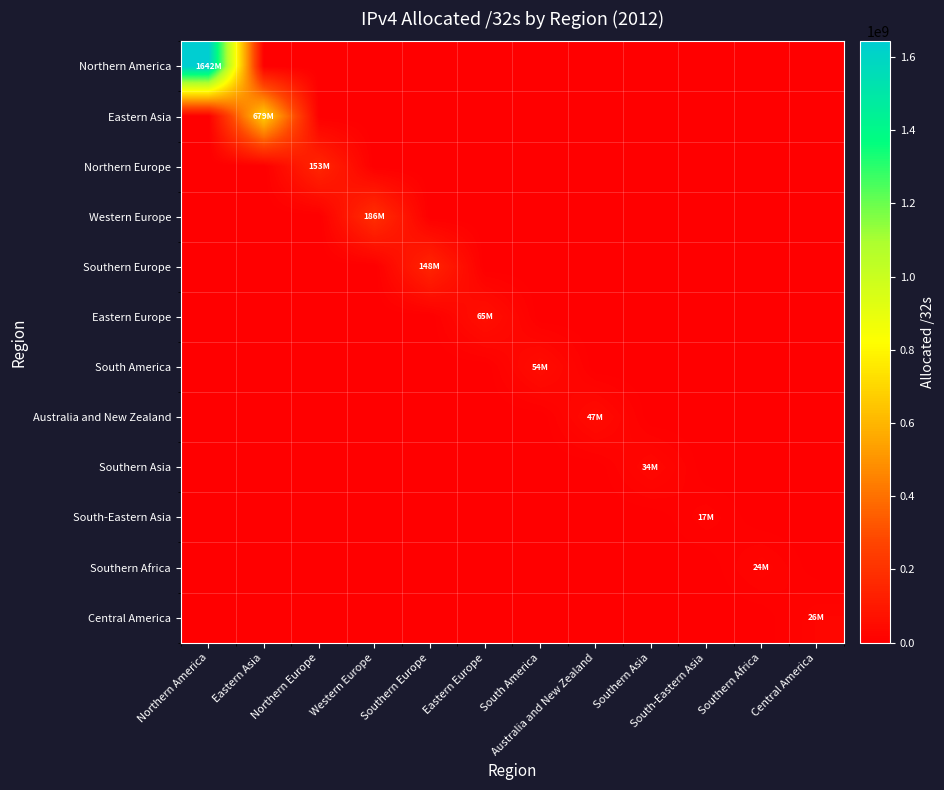

Reading left to right, what are all the values shown in this chart?

Northern America: Northern America=1642399360	Eastern Asia=0	Northern Europe=0	Western Europe=0	Southern Europe=0	Eastern Europe=0	South America=0	Australia and New Zealand=0	Southern Asia=0	South-Eastern Asia=0	Southern Africa=0	Central America=0
Eastern Asia: Northern America=0	Eastern Asia=679627264	Northern Europe=0	Western Europe=0	Southern Europe=0	Eastern Europe=0	South America=0	Australia and New Zealand=0	Southern Asia=0	South-Eastern Asia=0	Southern Africa=0	Central America=0
Northern Europe: Northern America=0	Eastern Asia=0	Northern Europe=153649976	Western Europe=0	Southern Europe=0	Eastern Europe=0	South America=0	Australia and New Zealand=0	Southern Asia=0	South-Eastern Asia=0	Southern Africa=0	Central America=0
Western Europe: Northern America=0	Eastern Asia=0	Northern Europe=0	Western Europe=186920440	Southern Europe=0	Eastern Europe=0	South America=0	Australia and New Zealand=0	Southern Asia=0	South-Eastern Asia=0	Southern Africa=0	Central America=0
Southern Europe: Northern America=0	Eastern Asia=0	Northern Europe=0	Western Europe=0	Southern Europe=148763408	Eastern Europe=0	South America=0	Australia and New Zealand=0	Southern Asia=0	South-Eastern Asia=0	Southern Africa=0	Central America=0
Eastern Europe: Northern America=0	Eastern Asia=0	Northern Europe=0	Western Europe=0	Southern Europe=0	Eastern Europe=65864328	South America=0	Australia and New Zealand=0	Southern Asia=0	South-Eastern Asia=0	Southern Africa=0	Central America=0
South America: Northern America=0	Eastern Asia=0	Northern Europe=0	Western Europe=0	Southern Europe=0	Eastern Europe=0	South America=54855168	Australia and New Zealand=0	Southern Asia=0	South-Eastern Asia=0	Southern Africa=0	Central America=0
Australia and New Zealand: Northern America=0	Eastern Asia=0	Northern Europe=0	Western Europe=0	Southern Europe=0	Eastern Europe=0	South America=0	Australia and New Zealand=47772928	Southern Asia=0	South-Eastern Asia=0	Southern Africa=0	Central America=0
Southern Asia: Northern America=0	Eastern Asia=0	Northern Europe=0	Western Europe=0	Southern Europe=0	Eastern Europe=0	South America=0	Australia and New Zealand=0	Southern Asia=34812160	South-Eastern Asia=0	Southern Africa=0	Central America=0
South-Eastern Asia: Northern America=0	Eastern Asia=0	Northern Europe=0	Western Europe=0	Southern Europe=0	Eastern Europe=0	South America=0	Australia and New Zealand=0	Southern Asia=0	South-Eastern Asia=17423104	Southern Africa=0	Central America=0
Southern Africa: Northern America=0	Eastern Asia=0	Northern Europe=0	Western Europe=0	Southern Europe=0	Eastern Europe=0	South America=0	Australia and New Zealand=0	Southern Asia=0	South-Eastern Asia=0	Southern Africa=24419072	Central America=0
Central America: Northern America=0	Eastern Asia=0	Northern Europe=0	Western Europe=0	Southern Europe=0	Eastern Europe=0	South America=0	Australia and New Zealand=0	Southern Asia=0	South-Eastern Asia=0	Southern Africa=0	Central America=26499840